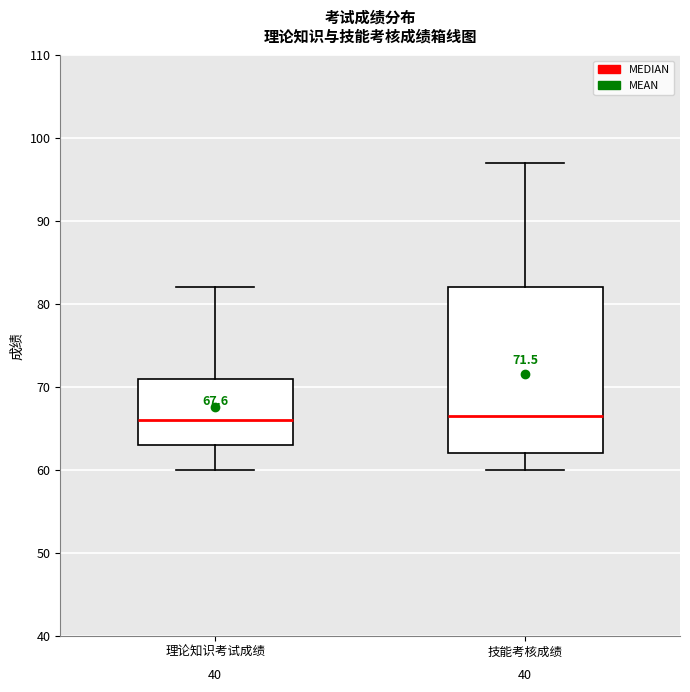

Which box is the tallest, from its lower edge to its upper edge?

技能考核成绩